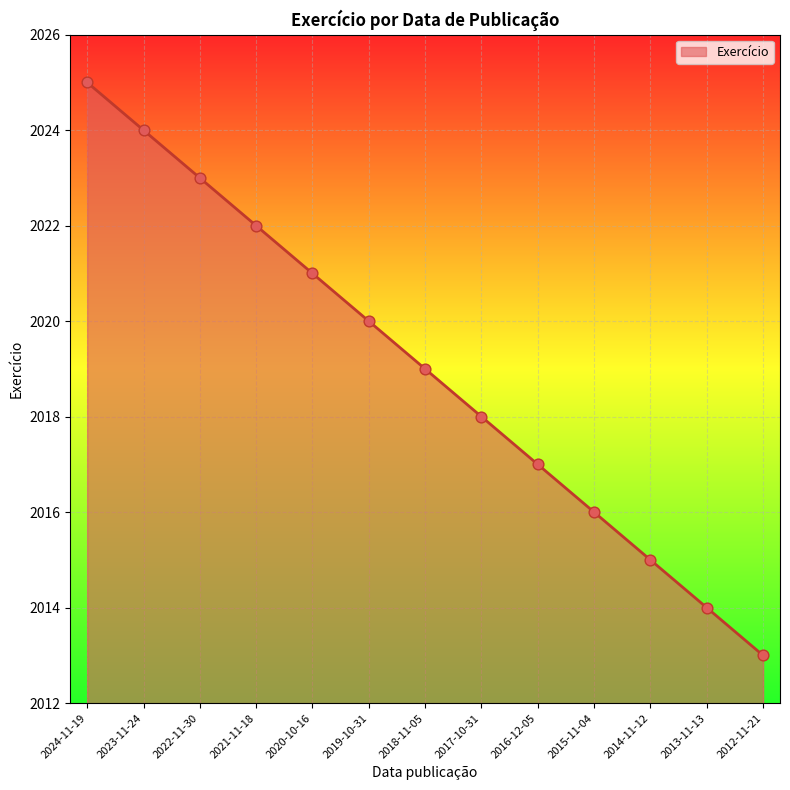

What is the change in value from 2022-11-30 to 2015-11-04?

-7